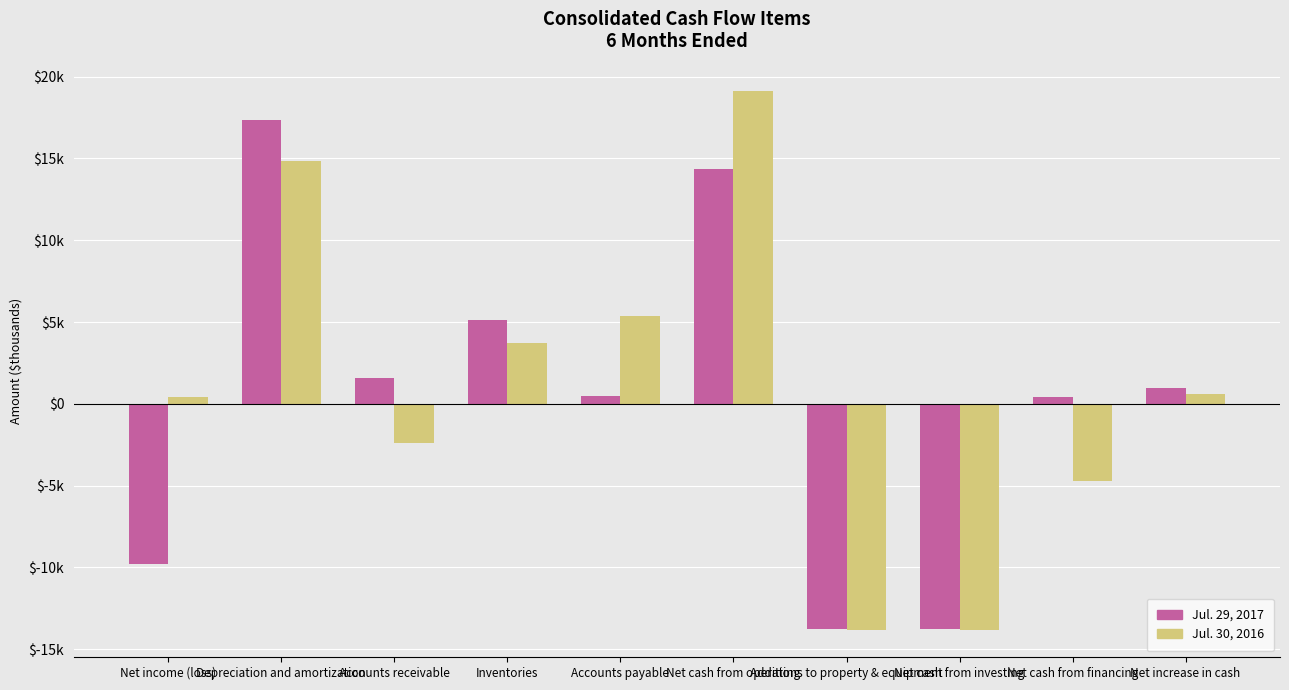

Which category has the highest value in the Jul. 30, 2016 series?

Net cash from operating